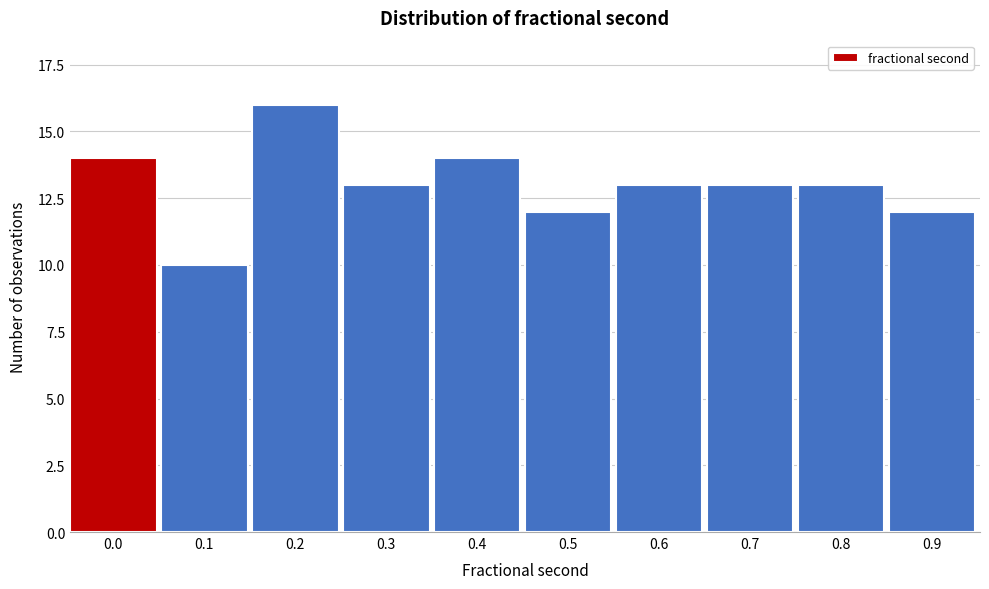

Reading left to right, extract all data points from this chart.

14	10	16	13	14	12	13	13	13	12